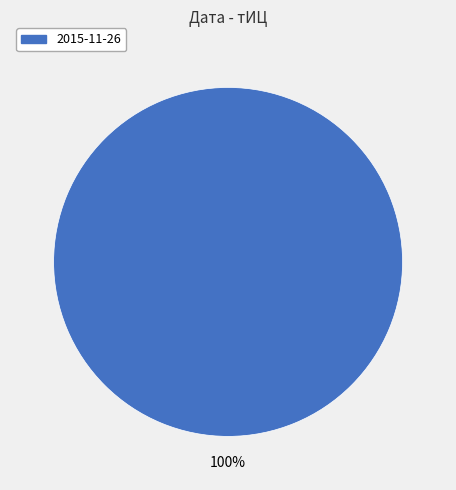

Is there a majority slice in this chart?

Yes